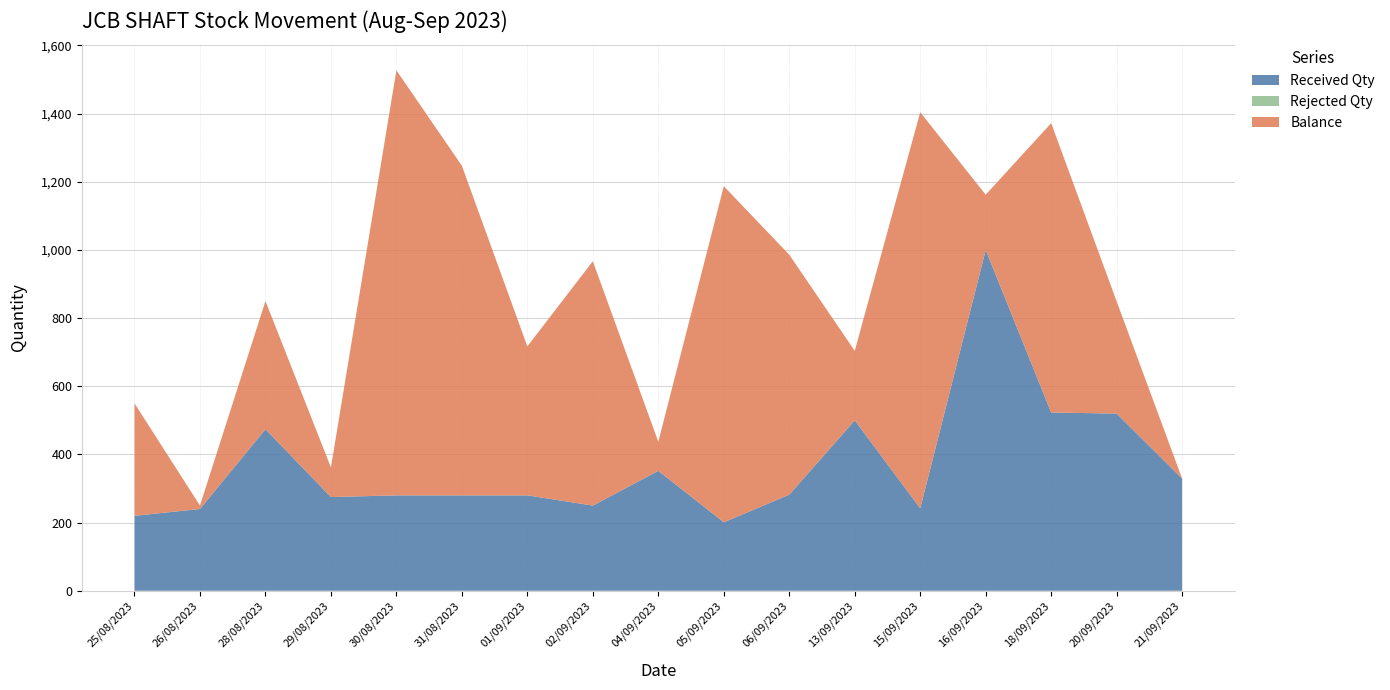

Reading right to left, list all the values displayed in this chart.

Received Qty: 329	520	523	1000	242	500	282	201	352	250	280	280	280	275	474	240	220
Rejected Qty: 0	0	0	0	0	0	0	0	0	0	0	0	0	0	0	0	0
Balance: 0	329	849	162	1162	204	704	986	85	717	437	967	1247	87	376	10	330